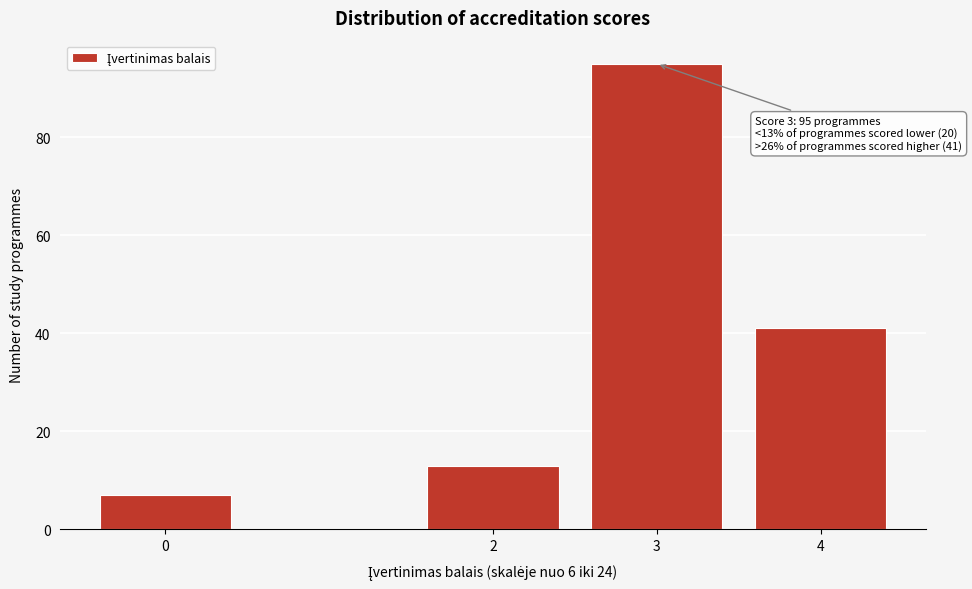

Reading left to right, list all the values displayed in this chart.

0=7	2=13	3=95	4=41